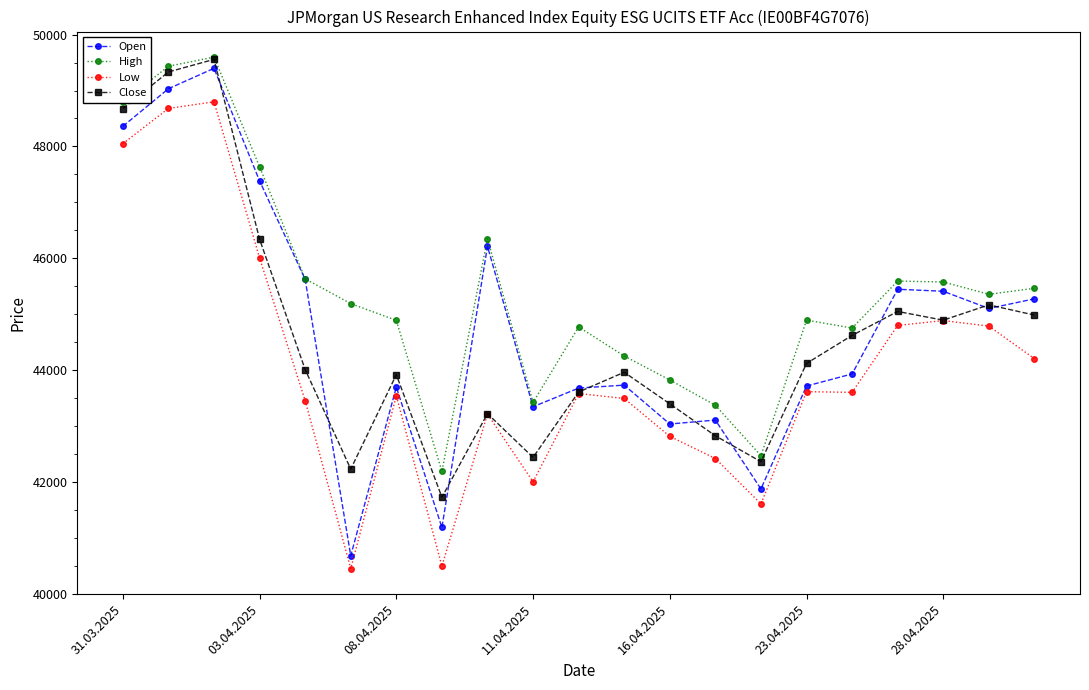

How many categories are shown in the chart?

21